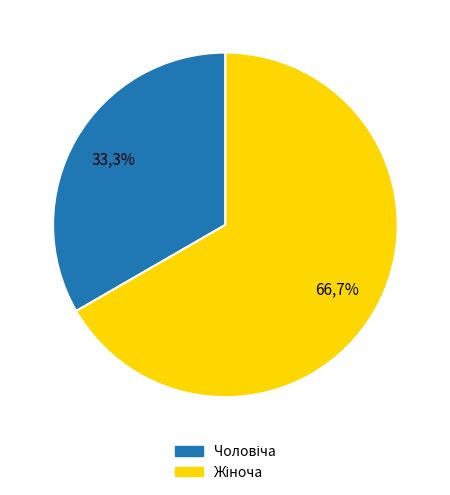

True or false: Чоловіча accounts for 33% of the total.

True